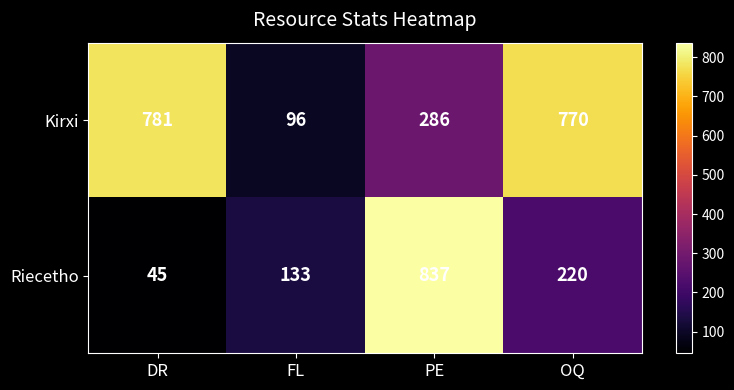

The Kirxi series shows 82 at PE. True or false?

False